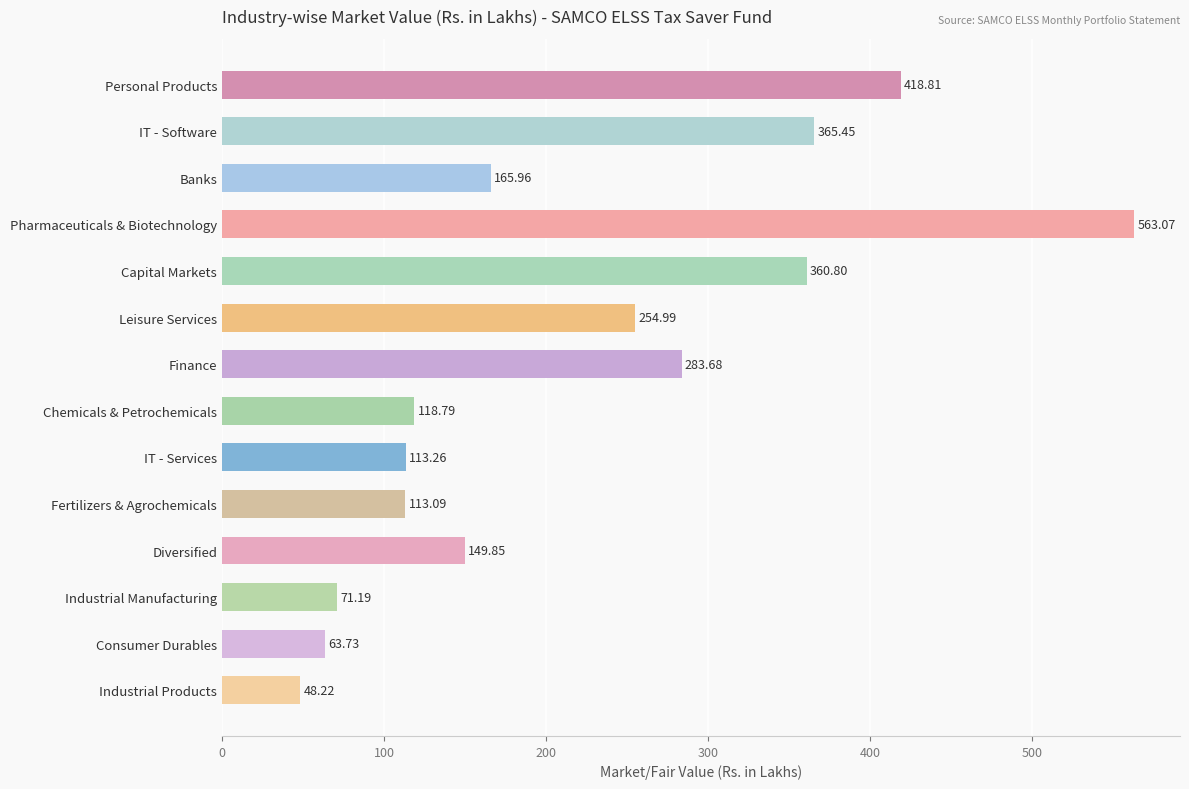

Rank the categories by value from highest to lowest.

Pharmaceuticals & Biotechnology, Personal Products, IT - Software, Capital Markets, Finance, Leisure Services, Banks, Diversified, Chemicals & Petrochemicals, IT - Services, Fertilizers & Agrochemicals, Industrial Manufacturing, Consumer Durables, Industrial Products